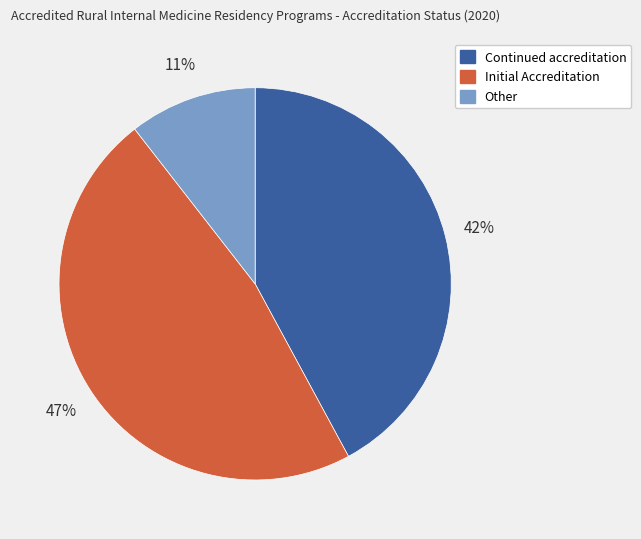

Do Continued accreditation and Other together represent more than half of the pie?

Yes